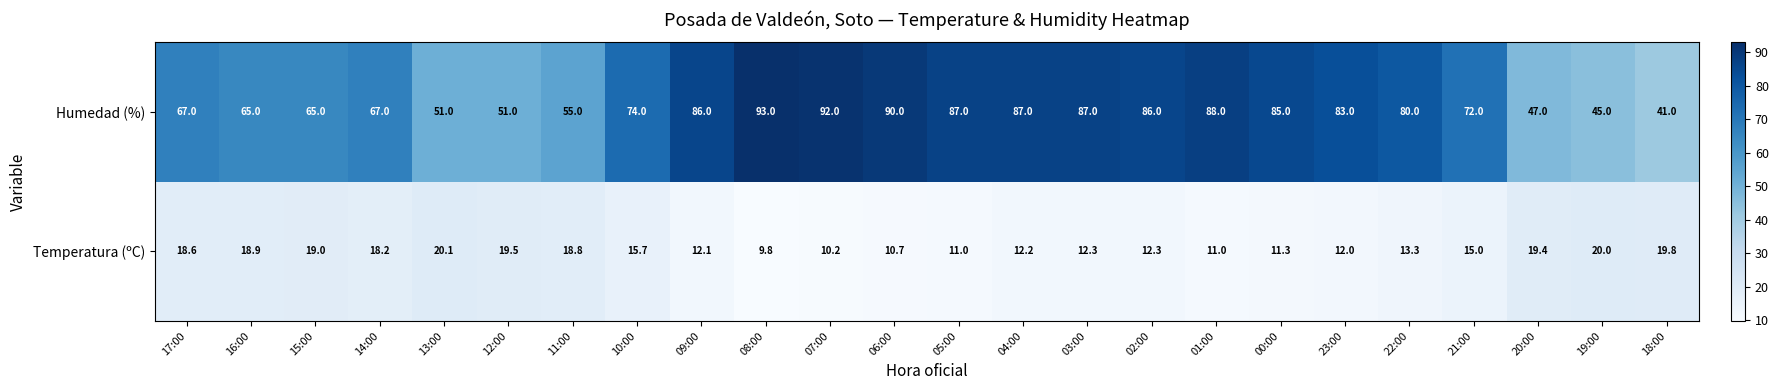

How many data points in Humedad (%) are less than 80?

12